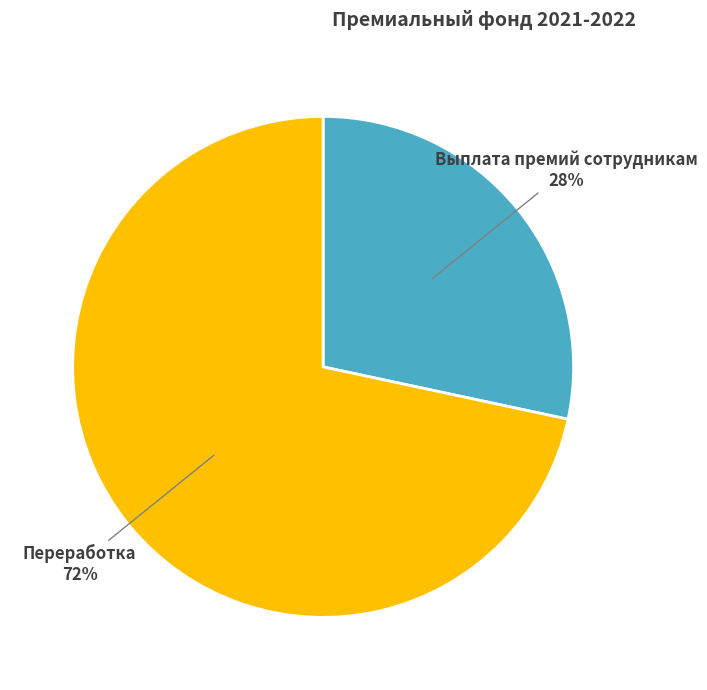

Rank the categories by value from lowest to highest.

Выплата премий сотрудникам, Переработка